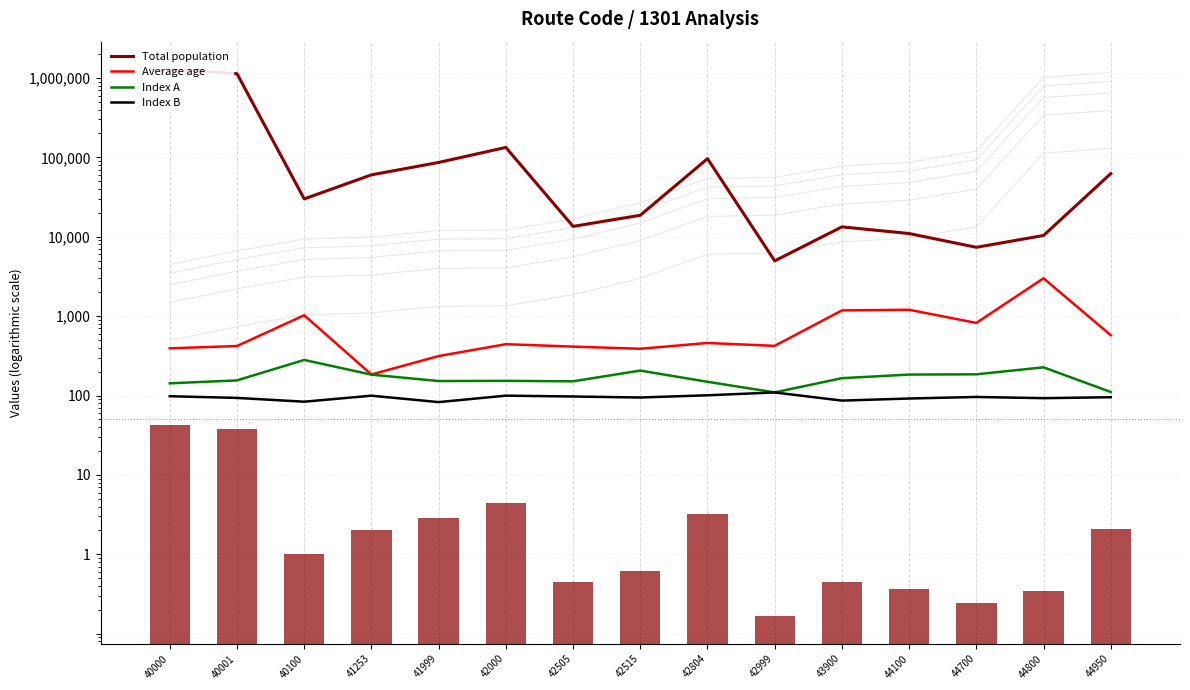

Which series has the largest total across all categories?

Total population